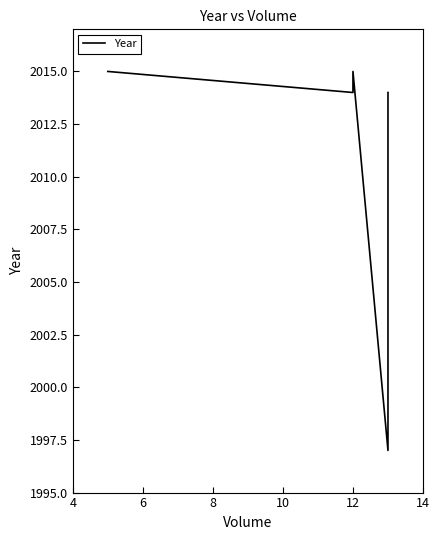

Does the chart have visible grid lines?

No